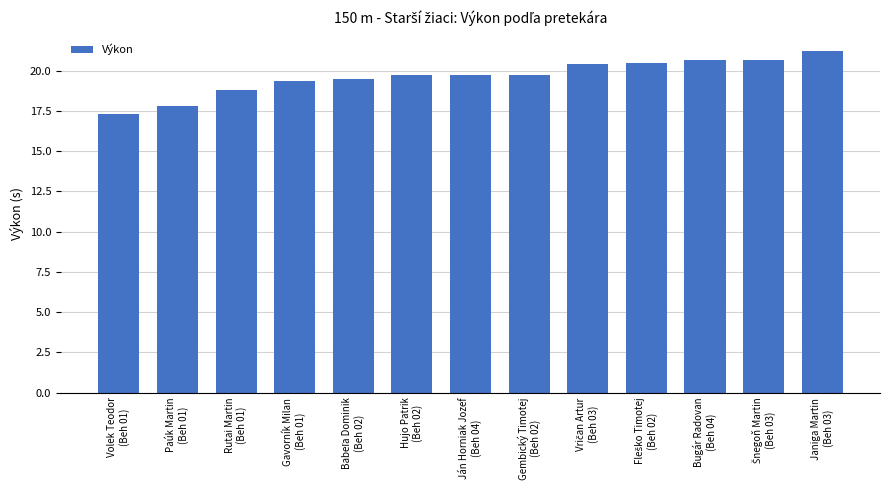

What is the value of the 7th bar from the left?

19.8